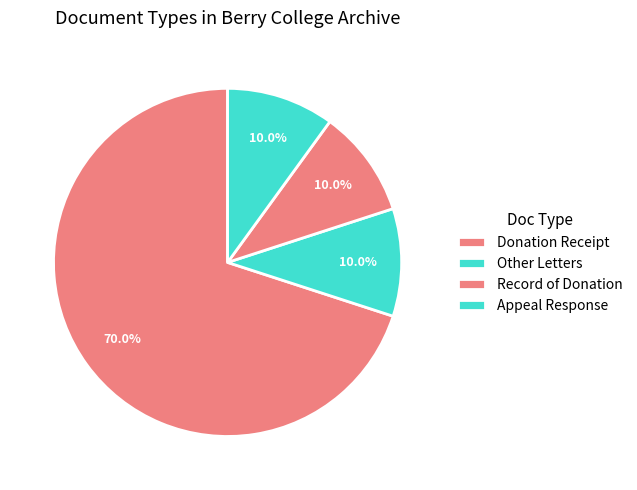

To the nearest percent, what portion does Record of Donation represent?

10%